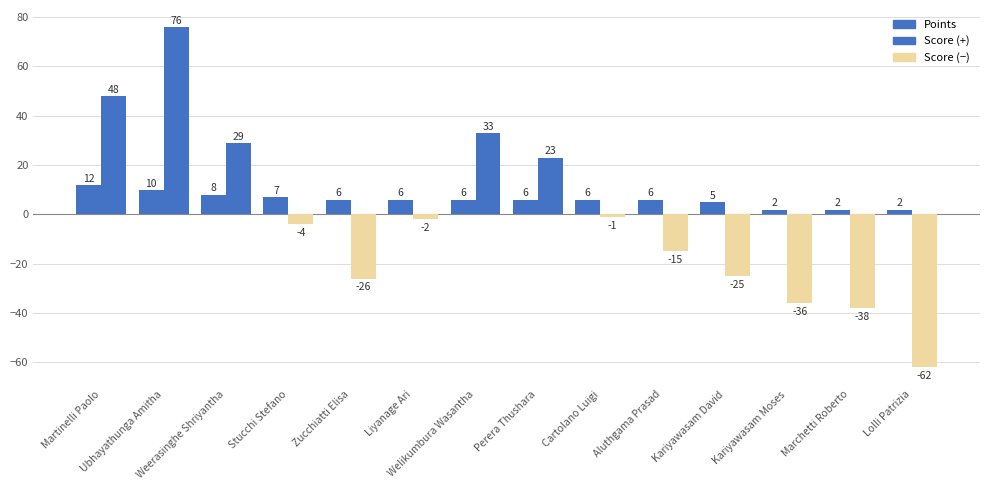

What is the label of the 6th bar from the left?

Liyanage Ari